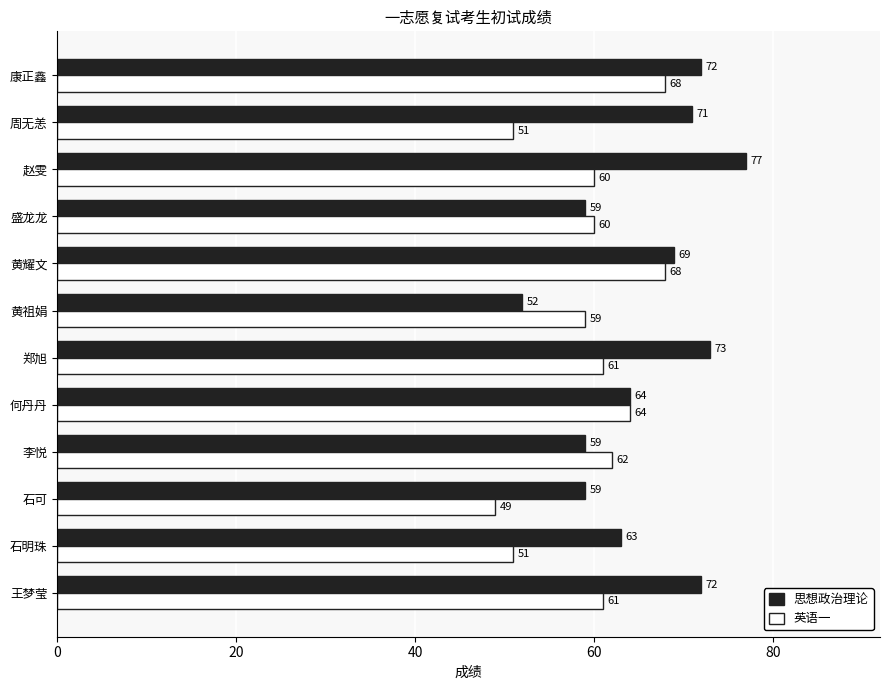

Between 李悦 and 郑旭, which series saw the biggest shift?

思想政治理论